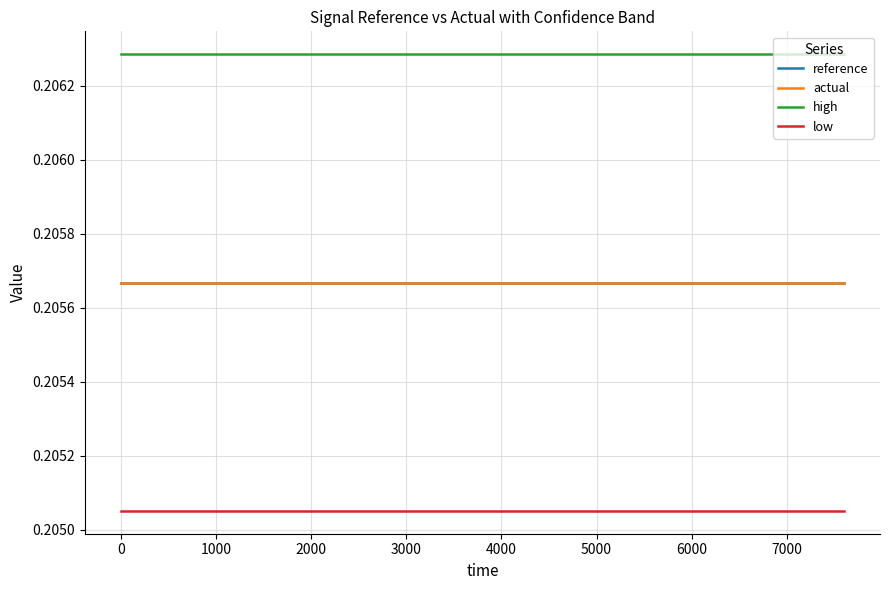

Which series has the largest total across all categories?

high